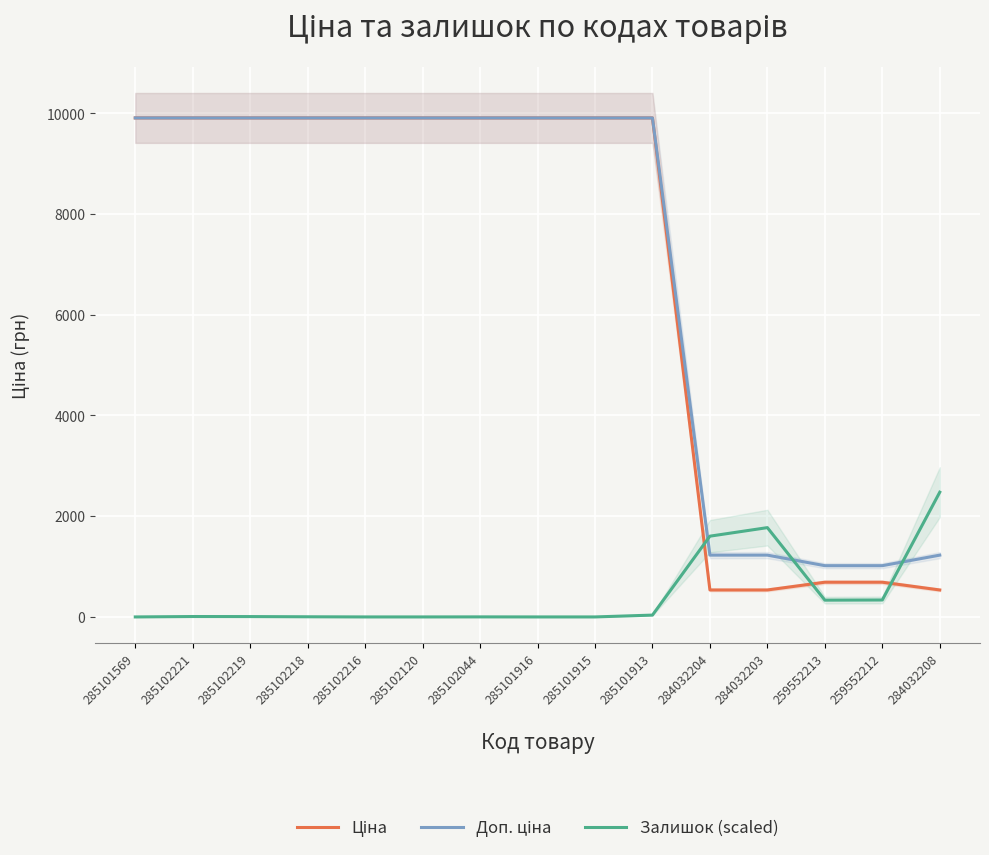

What is the value of the Доп. ціна point at the 12th from the left?

1227.2